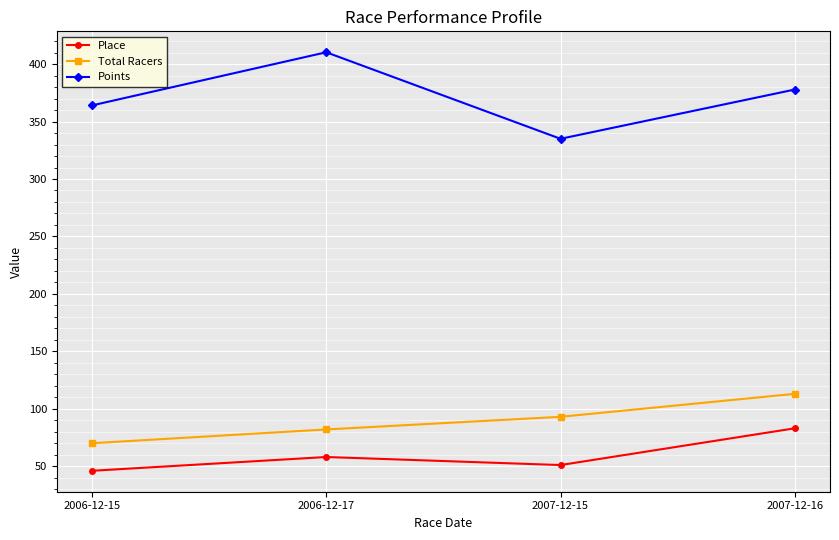

How many lines are shown in the chart?

3